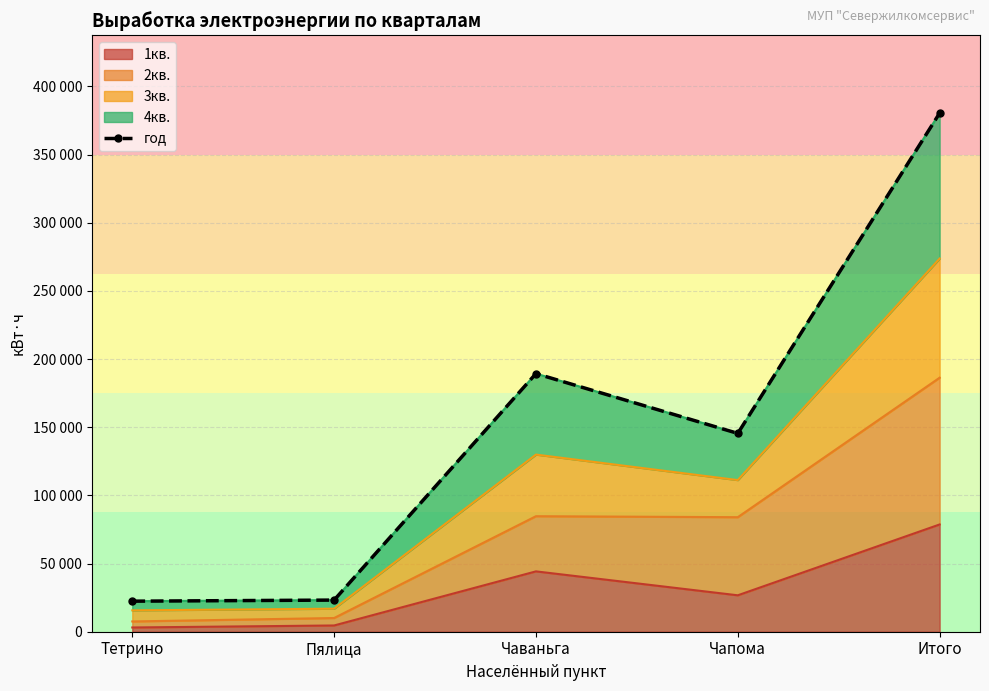

What is the label of the 4th point from the right?

Пялица